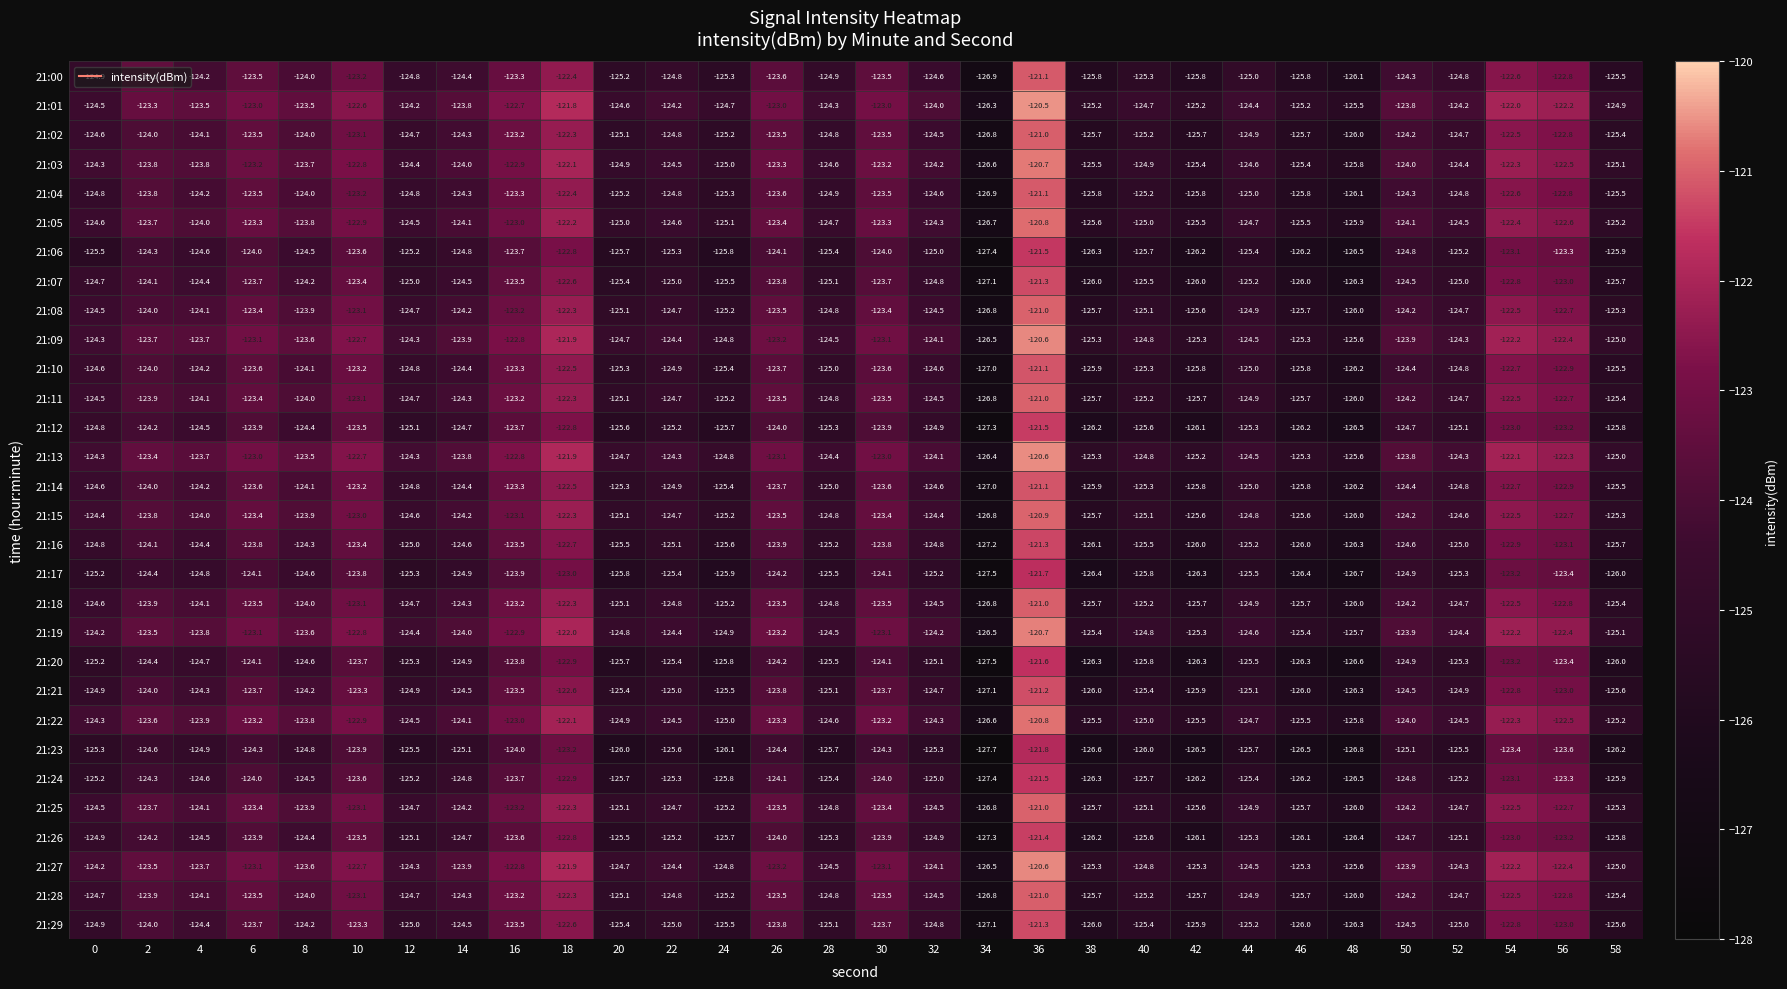

Which series has the largest total across all categories?

21:01